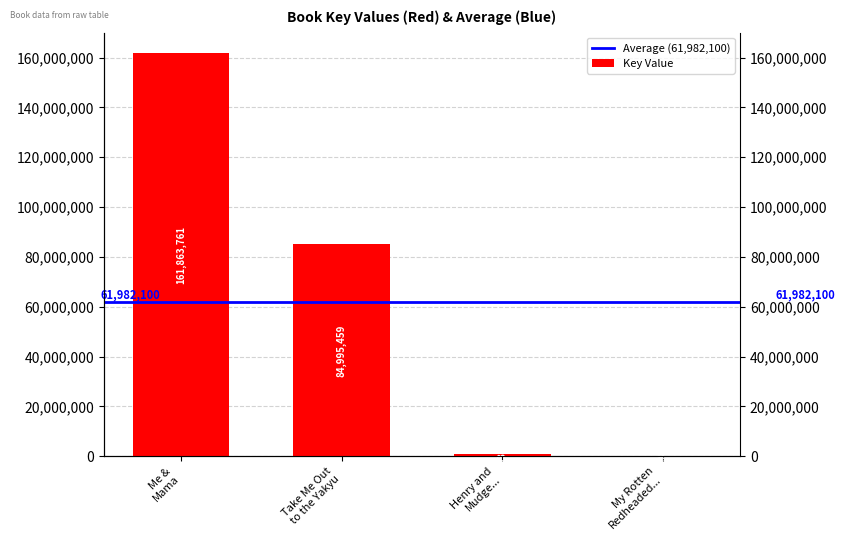

What is the approximate value at Henry and Mudge..., to the nearest 50?

1063200